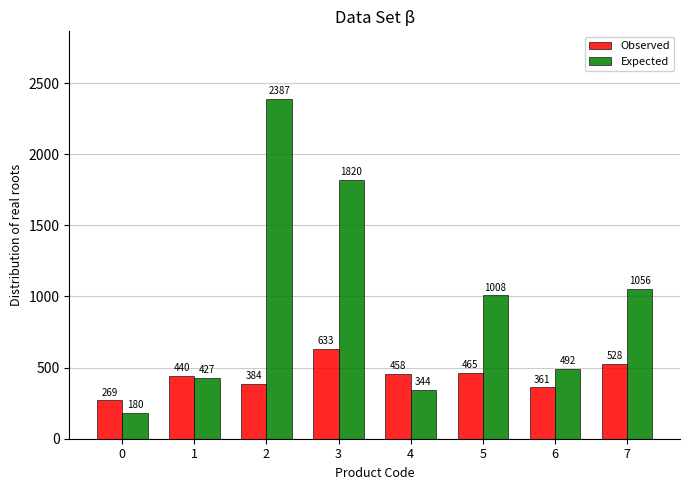

How many groups of bars are there?

8